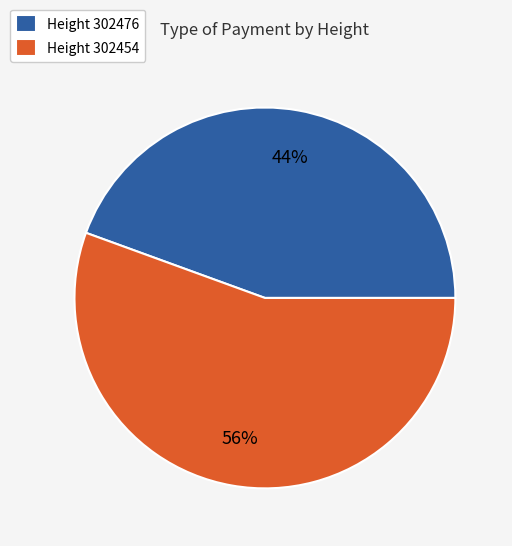

How many segments does this pie chart have?

2